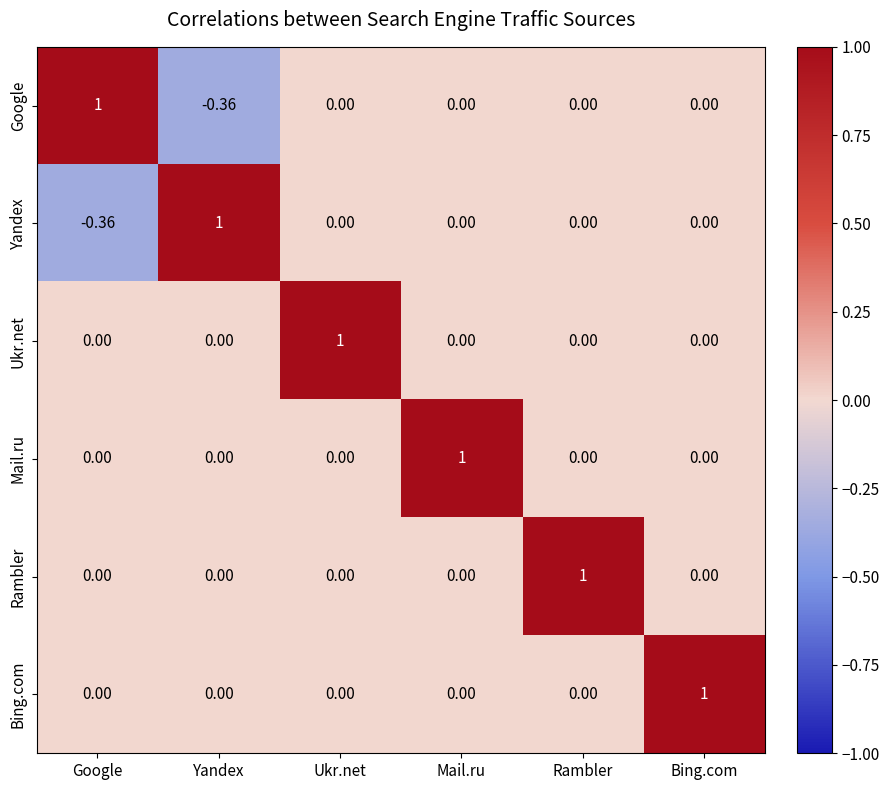

Count the number of categories in the chart.

6